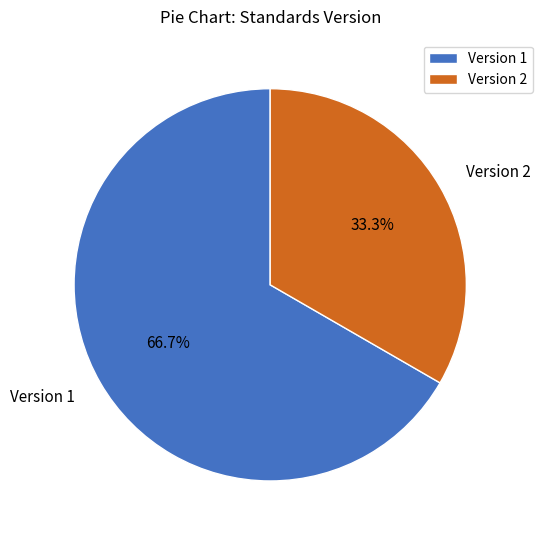

Which slice is the smallest?

Version 2